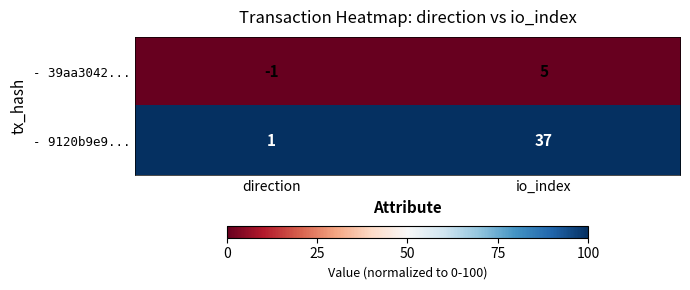

Reading left to right, extract all data points from this chart.

- 39aa3042...: -1	5
- 9120b9e9...: 1	37